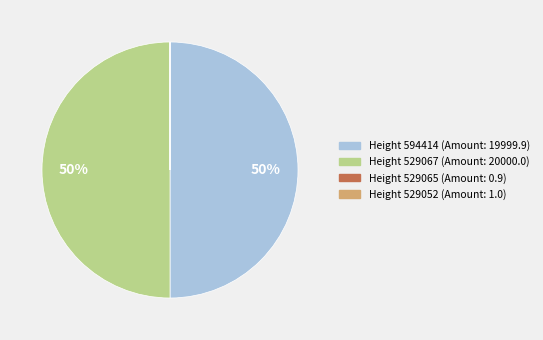

Is it true that Height 529067 (Amount: 20000.0) is 50% of the pie?

True